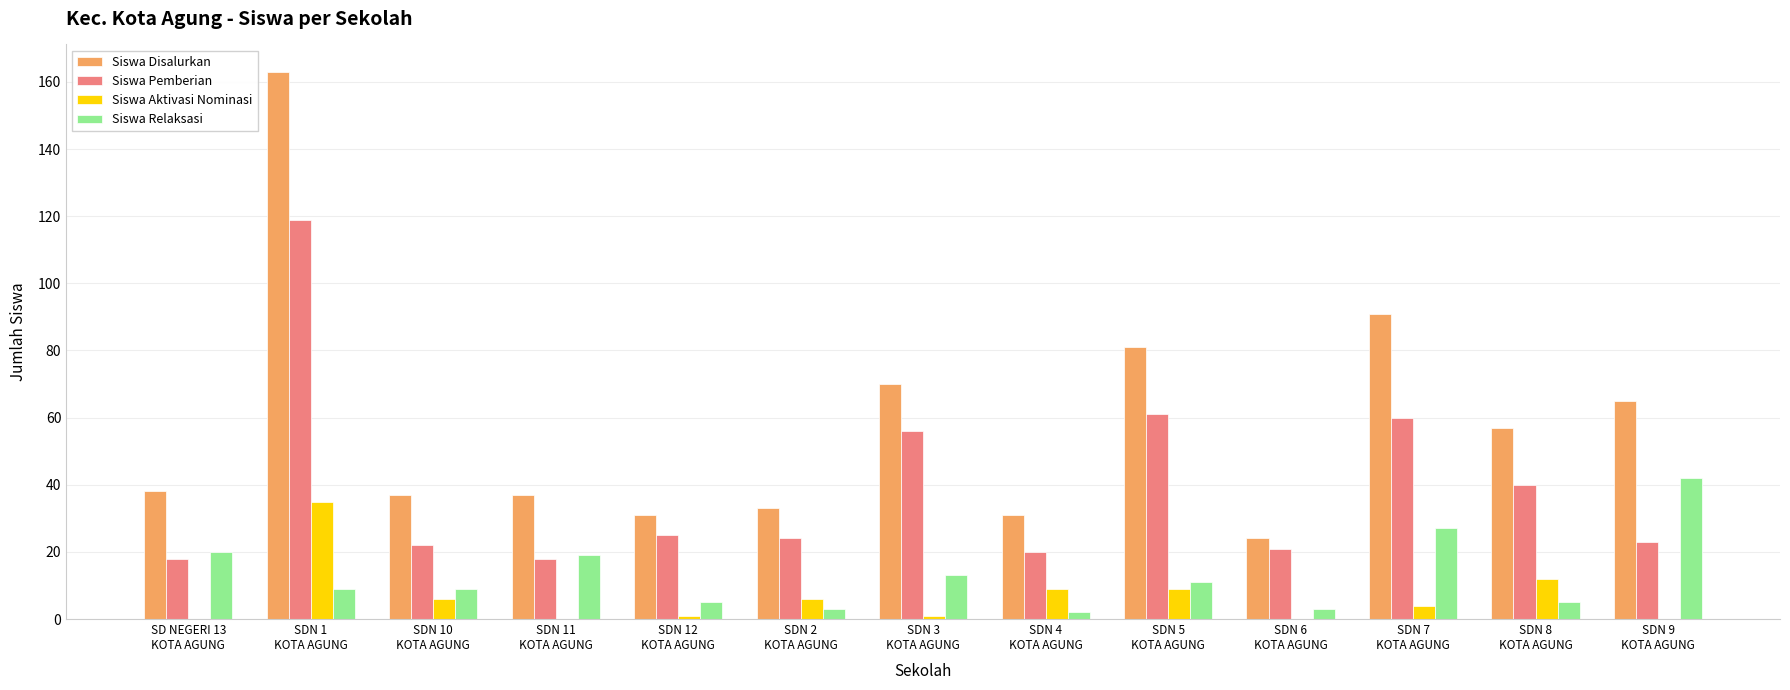

Reading left to right, list all the values displayed in this chart.

Siswa Disalurkan: SD NEGERI 13
KOTA AGUNG=38	SDN 1
KOTA AGUNG=163	SDN 10
KOTA AGUNG=37	SDN 11
KOTA AGUNG=37	SDN 12
KOTA AGUNG=31	SDN 2
KOTA AGUNG=33	SDN 3
KOTA AGUNG=70	SDN 4
KOTA AGUNG=31	SDN 5
KOTA AGUNG=81	SDN 6
KOTA AGUNG=24	SDN 7
KOTA AGUNG=91	SDN 8
KOTA AGUNG=57	SDN 9
KOTA AGUNG=65
Siswa Pemberian: SD NEGERI 13
KOTA AGUNG=18	SDN 1
KOTA AGUNG=119	SDN 10
KOTA AGUNG=22	SDN 11
KOTA AGUNG=18	SDN 12
KOTA AGUNG=25	SDN 2
KOTA AGUNG=24	SDN 3
KOTA AGUNG=56	SDN 4
KOTA AGUNG=20	SDN 5
KOTA AGUNG=61	SDN 6
KOTA AGUNG=21	SDN 7
KOTA AGUNG=60	SDN 8
KOTA AGUNG=40	SDN 9
KOTA AGUNG=23
Siswa Aktivasi Nominasi: SD NEGERI 13
KOTA AGUNG=0	SDN 1
KOTA AGUNG=35	SDN 10
KOTA AGUNG=6	SDN 11
KOTA AGUNG=0	SDN 12
KOTA AGUNG=1	SDN 2
KOTA AGUNG=6	SDN 3
KOTA AGUNG=1	SDN 4
KOTA AGUNG=9	SDN 5
KOTA AGUNG=9	SDN 6
KOTA AGUNG=0	SDN 7
KOTA AGUNG=4	SDN 8
KOTA AGUNG=12	SDN 9
KOTA AGUNG=0
Siswa Relaksasi: SD NEGERI 13
KOTA AGUNG=20	SDN 1
KOTA AGUNG=9	SDN 10
KOTA AGUNG=9	SDN 11
KOTA AGUNG=19	SDN 12
KOTA AGUNG=5	SDN 2
KOTA AGUNG=3	SDN 3
KOTA AGUNG=13	SDN 4
KOTA AGUNG=2	SDN 5
KOTA AGUNG=11	SDN 6
KOTA AGUNG=3	SDN 7
KOTA AGUNG=27	SDN 8
KOTA AGUNG=5	SDN 9
KOTA AGUNG=42